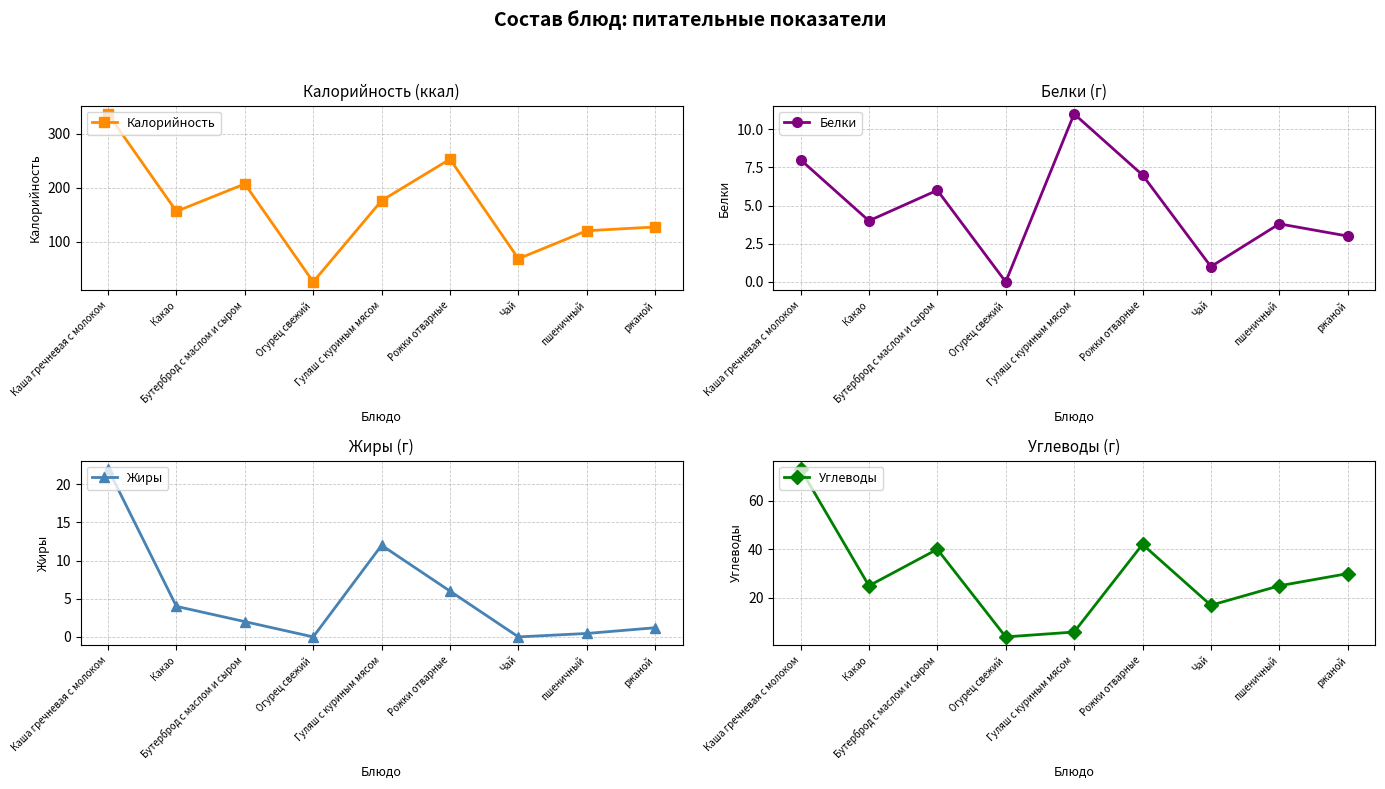

Read the Белки value at Бутерброд с маслом и сыром.

6.0